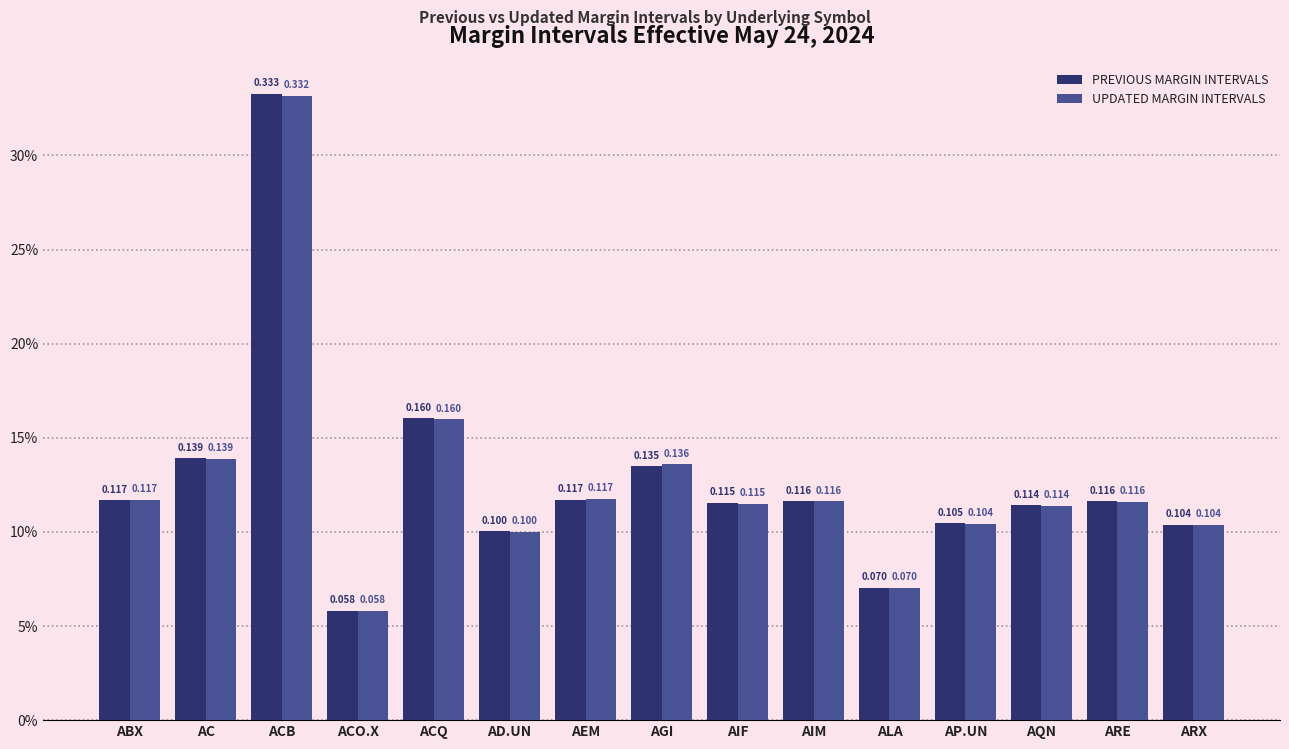

What is the difference between the second highest and minimum values in the PREVIOUS MARGIN INTERVALS series?

0.1